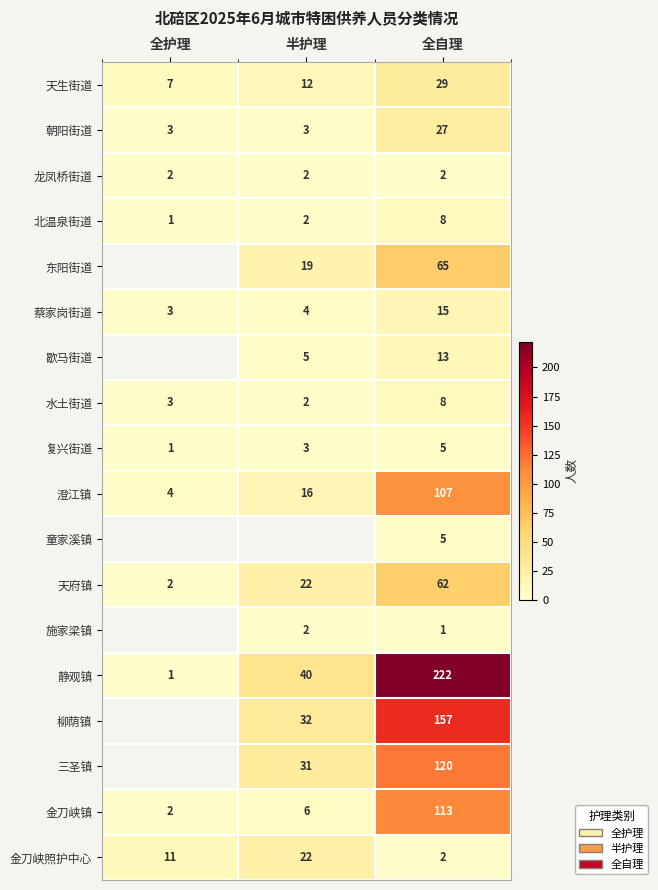

The value of 朝阳街道 at 半护理 is 5. True or false?

False